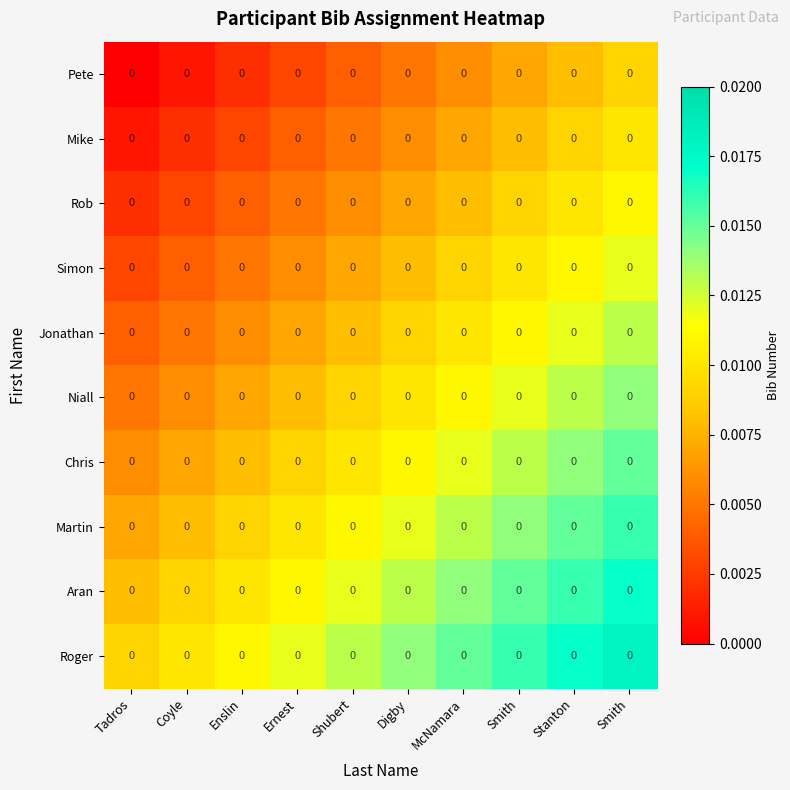

At how many categories does at least one series exceed 0?

10